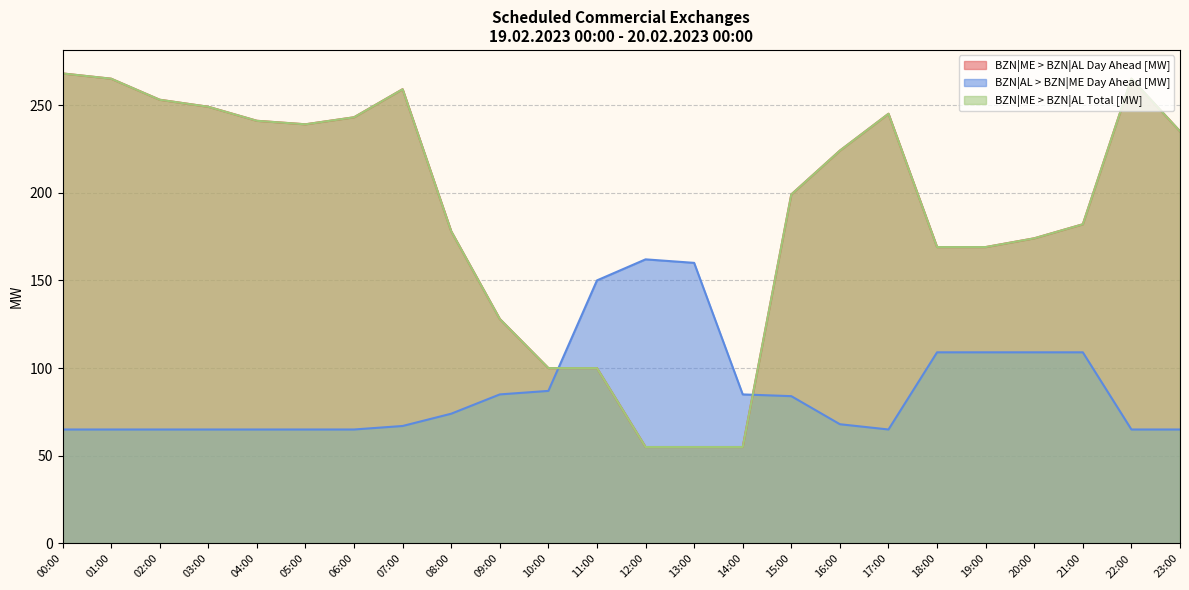

Rank the series at 01:00 from lowest to highest value.

BZN|AL > BZN|ME Day Ahead [MW], BZN|ME > BZN|AL Day Ahead [MW], BZN|ME > BZN|AL Total [MW]